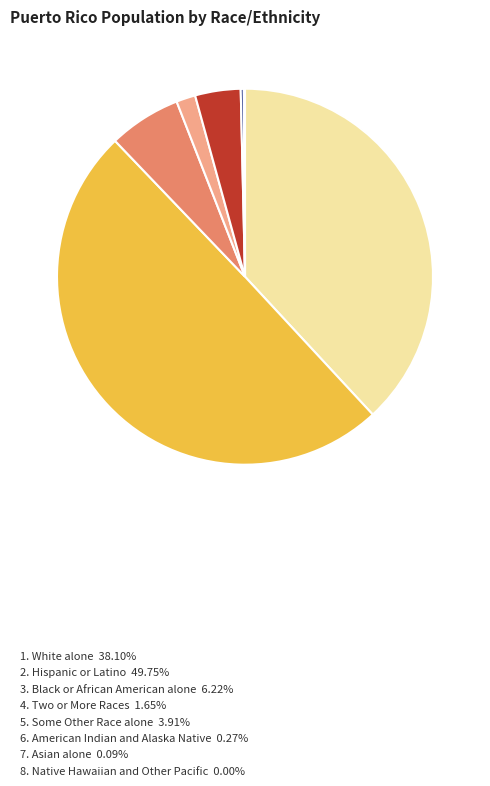

To the nearest percent, what is the difference between the largest and smallest slice percentages?

50%